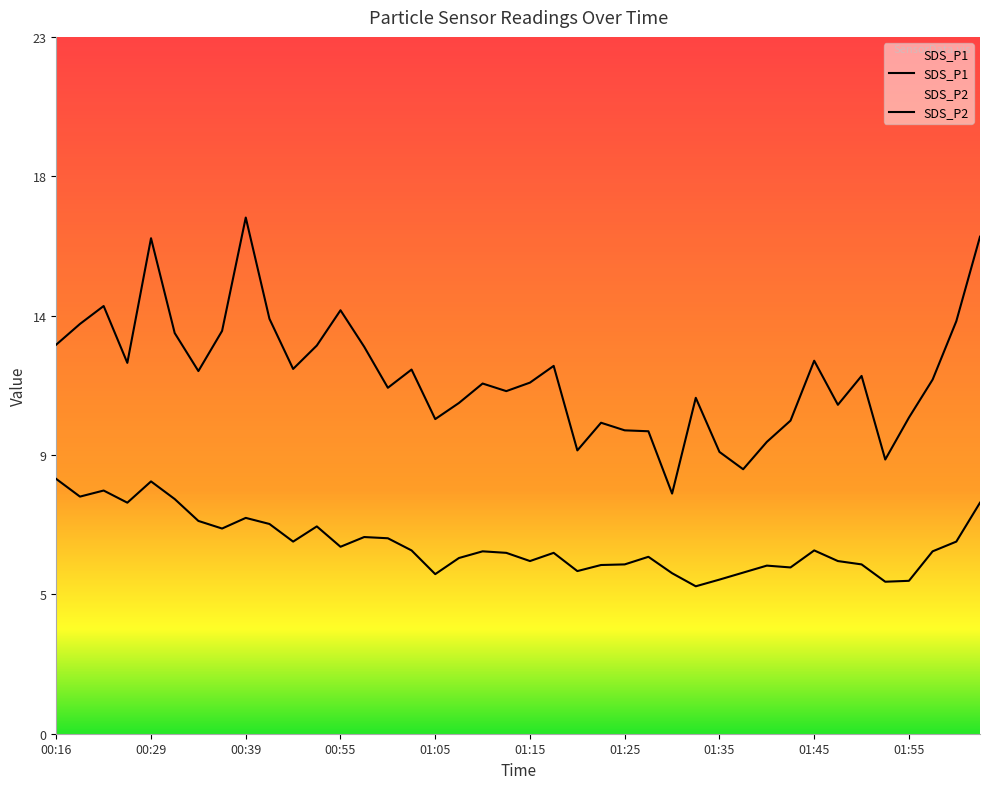

Which series changed the most between 00:50 and 02:00?

SDS_P1